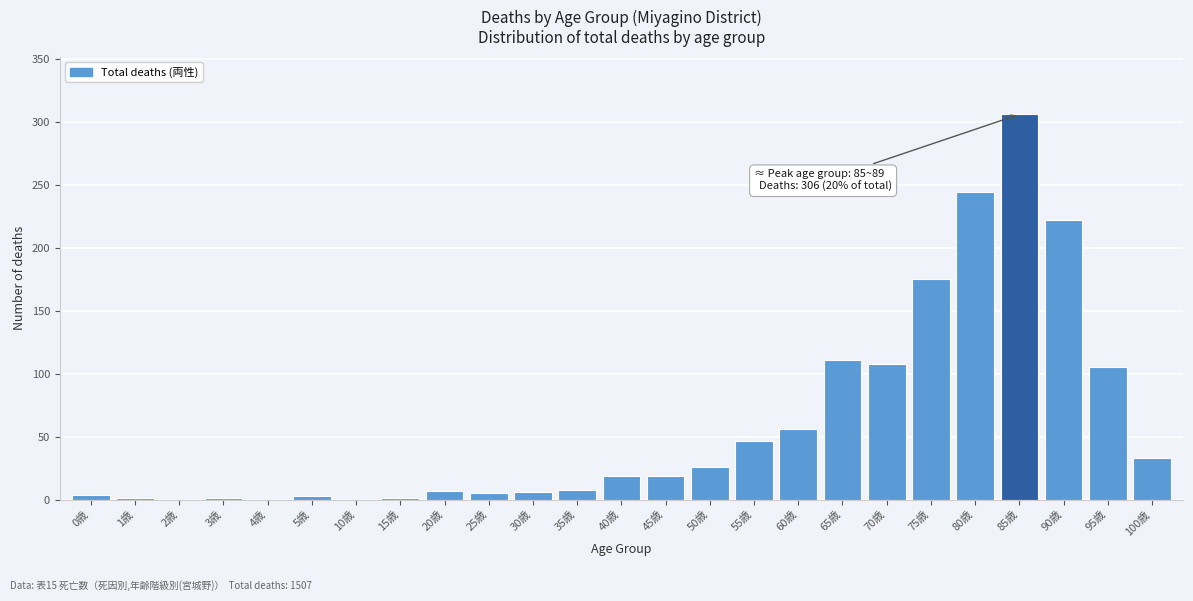

What is the greatest value displayed?

306